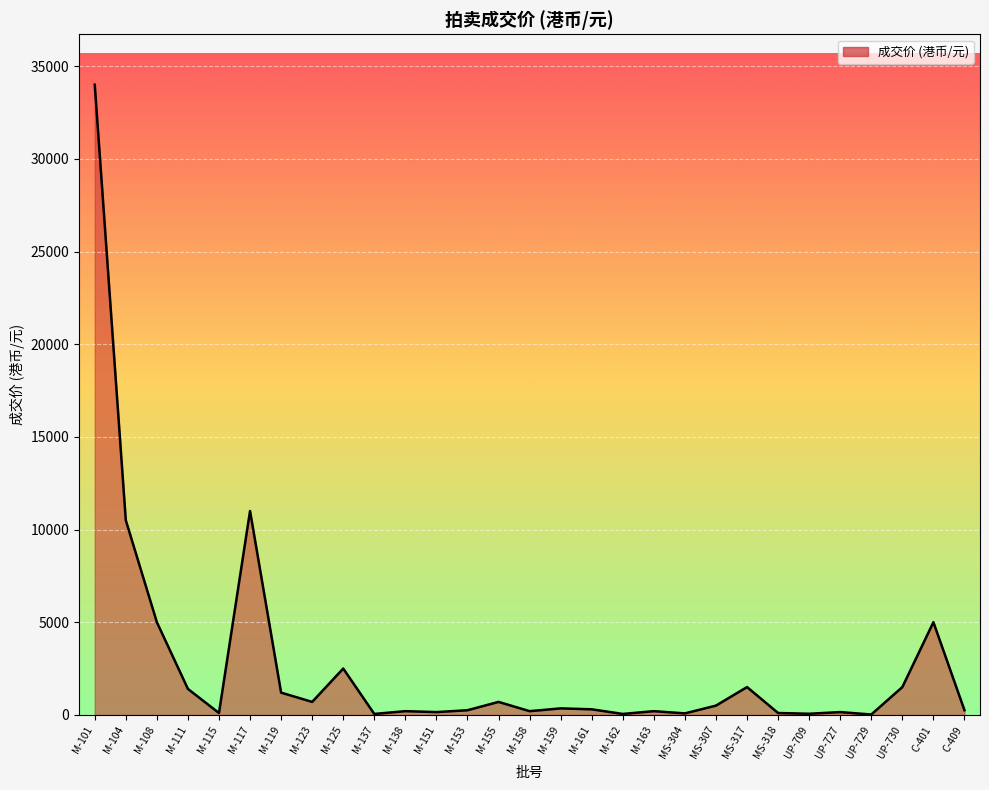

Approximately how many times larger is the value at M-104 compared to MS-317?

7.0